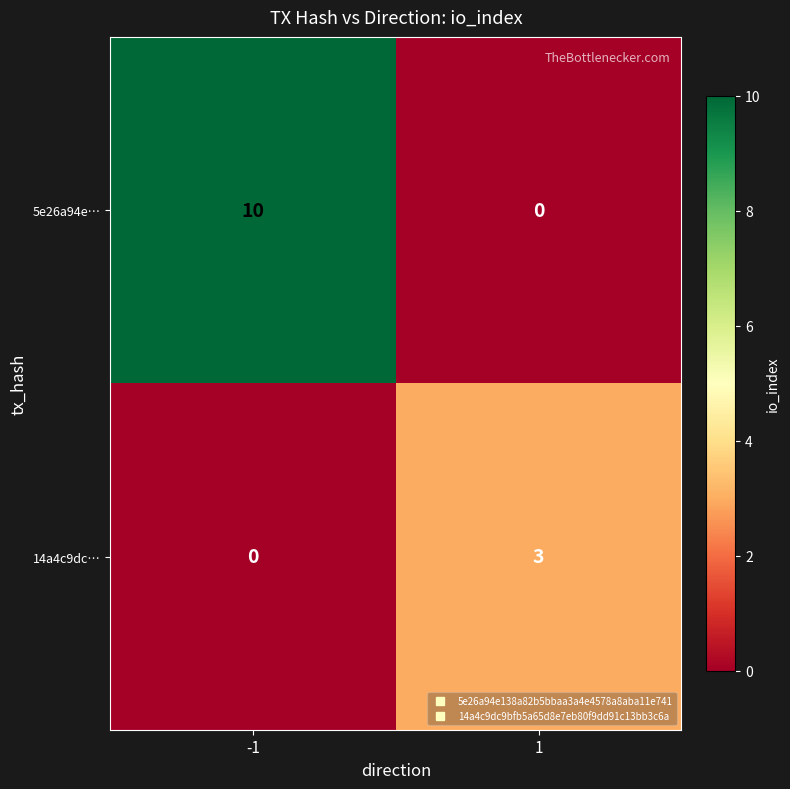

The value of 14a4c9dc… at 1 is 5. True or false?

False